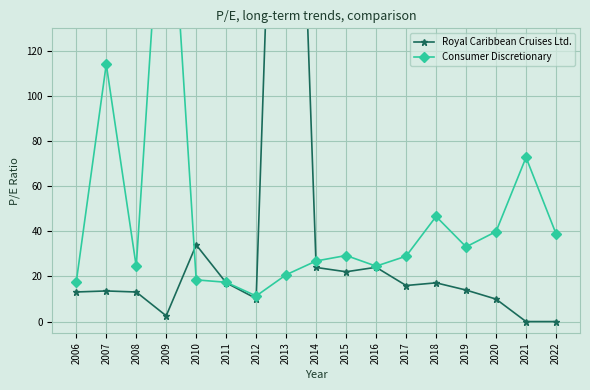

Which series has the largest total across all categories?

Consumer Discretionary